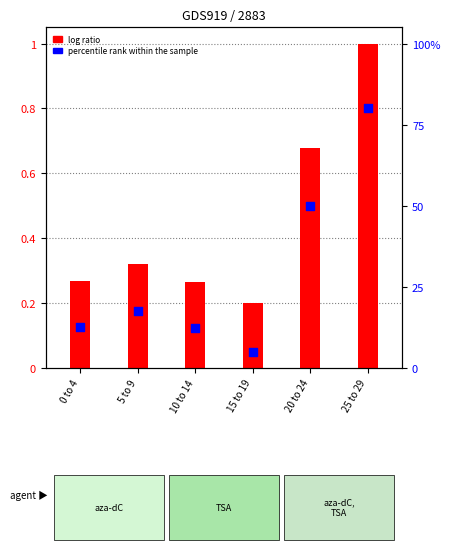

What is the change in value from 0 to 4 to 15 to 19?

-7.6